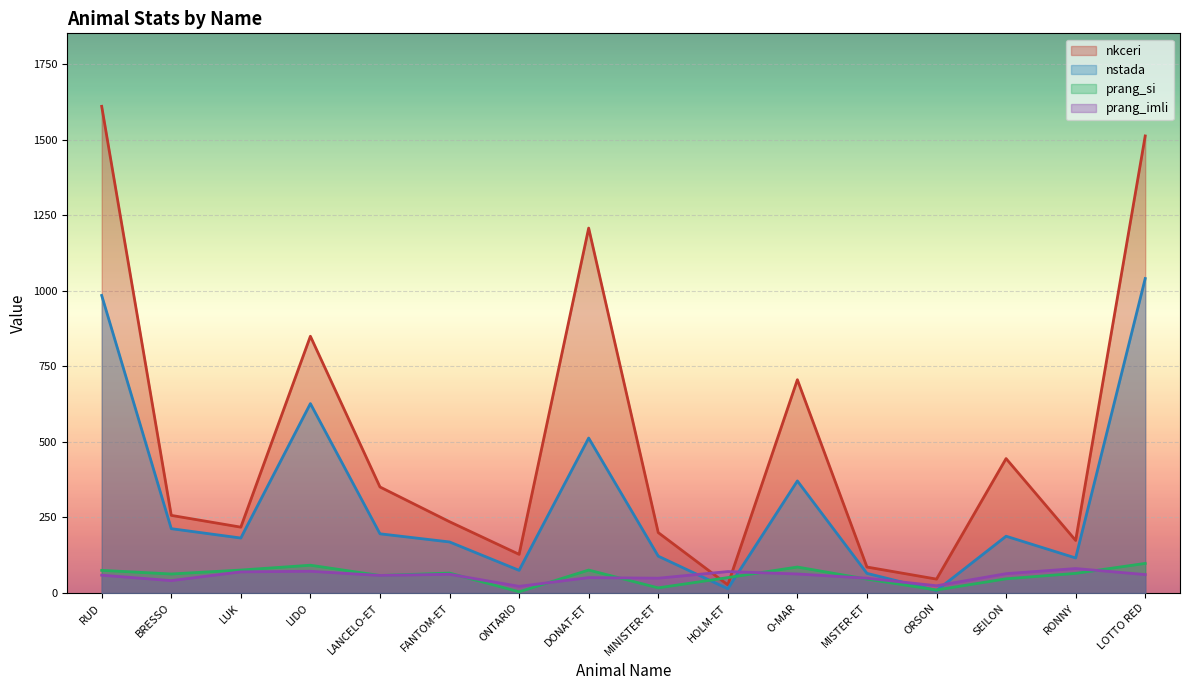

List the series in order of their peak value, highest first.

nkceri, nstada, prang_si, prang_imli